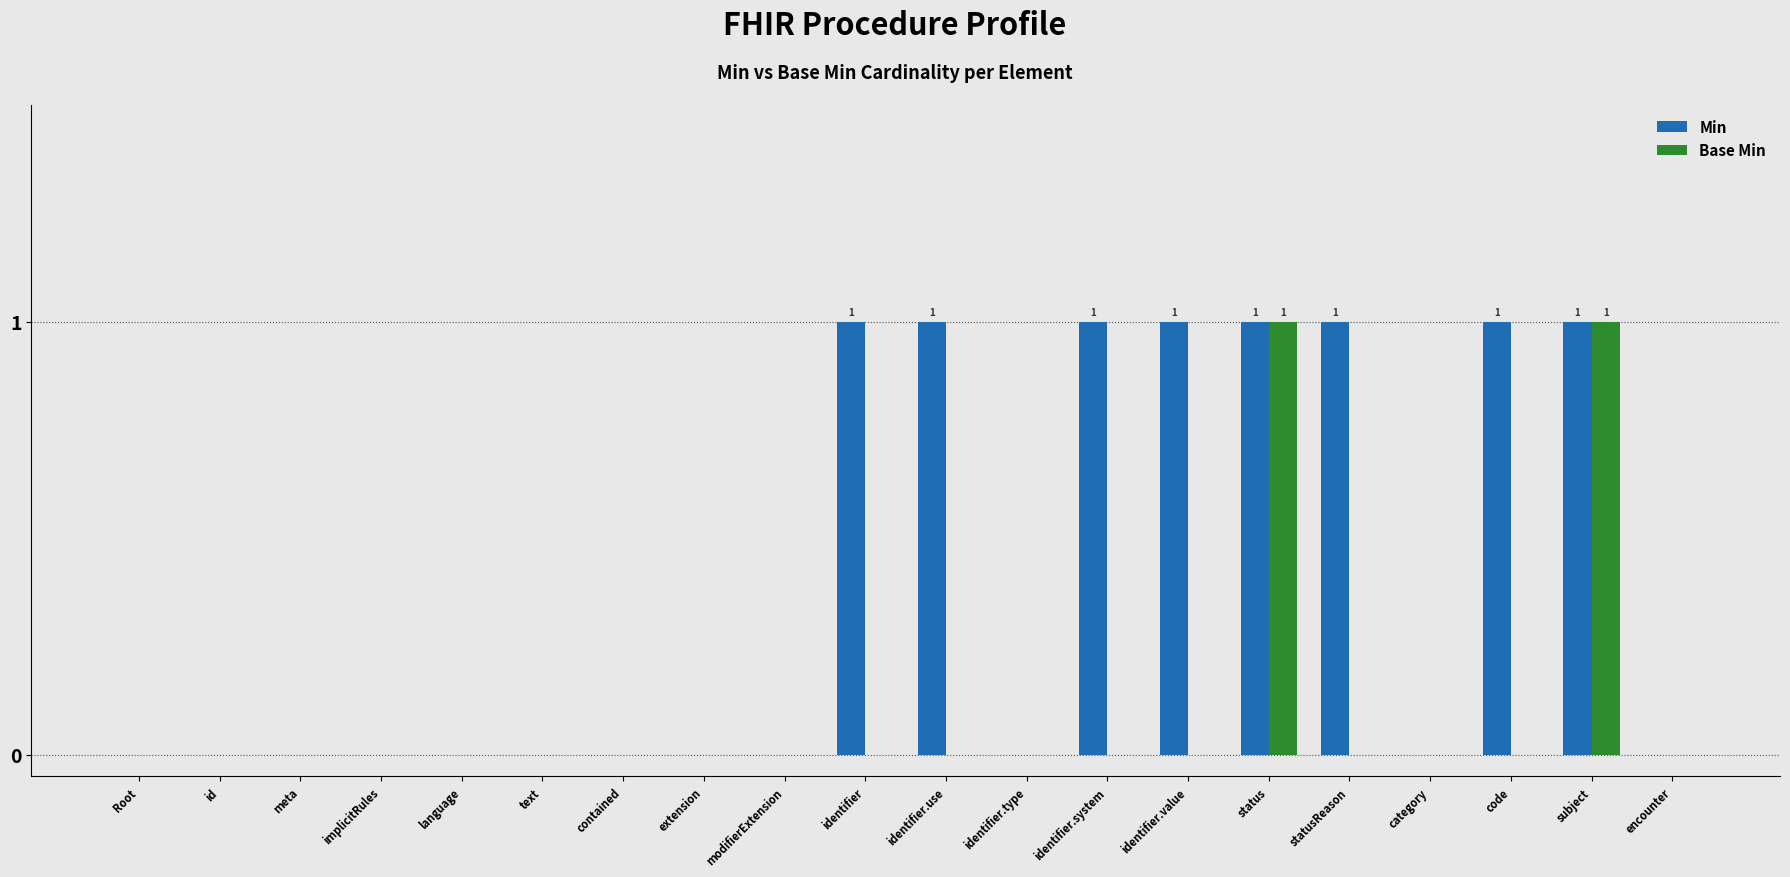

Is it true that Base Min equals 0 at text?

True